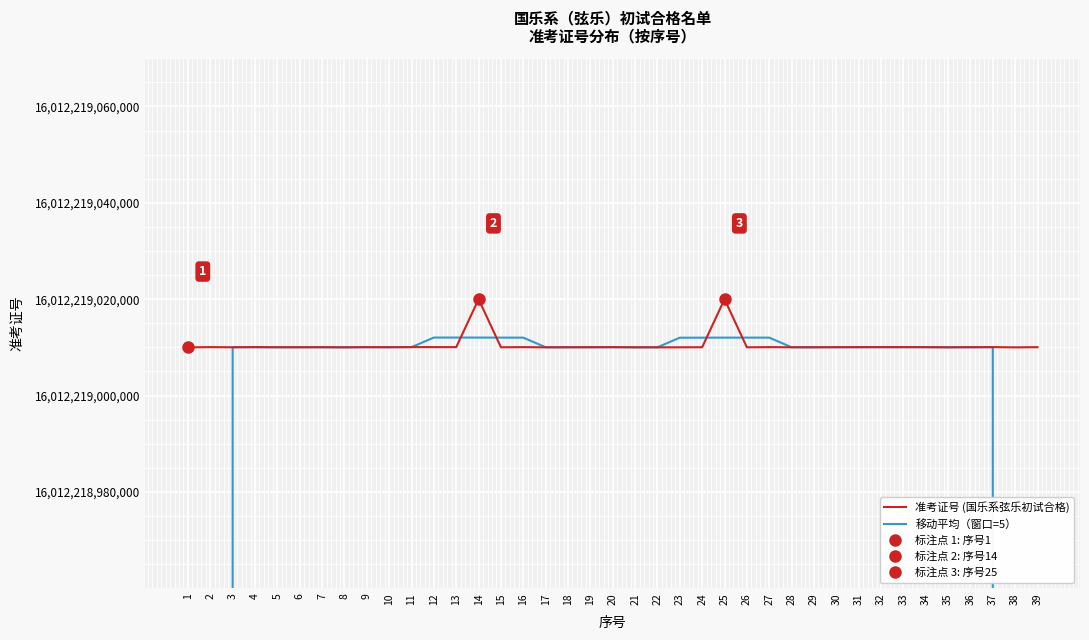

List the series in order of their overall mean, lowest first.

移动平均（窗口=5）, 准考证号 (国乐系弦乐初试合格)